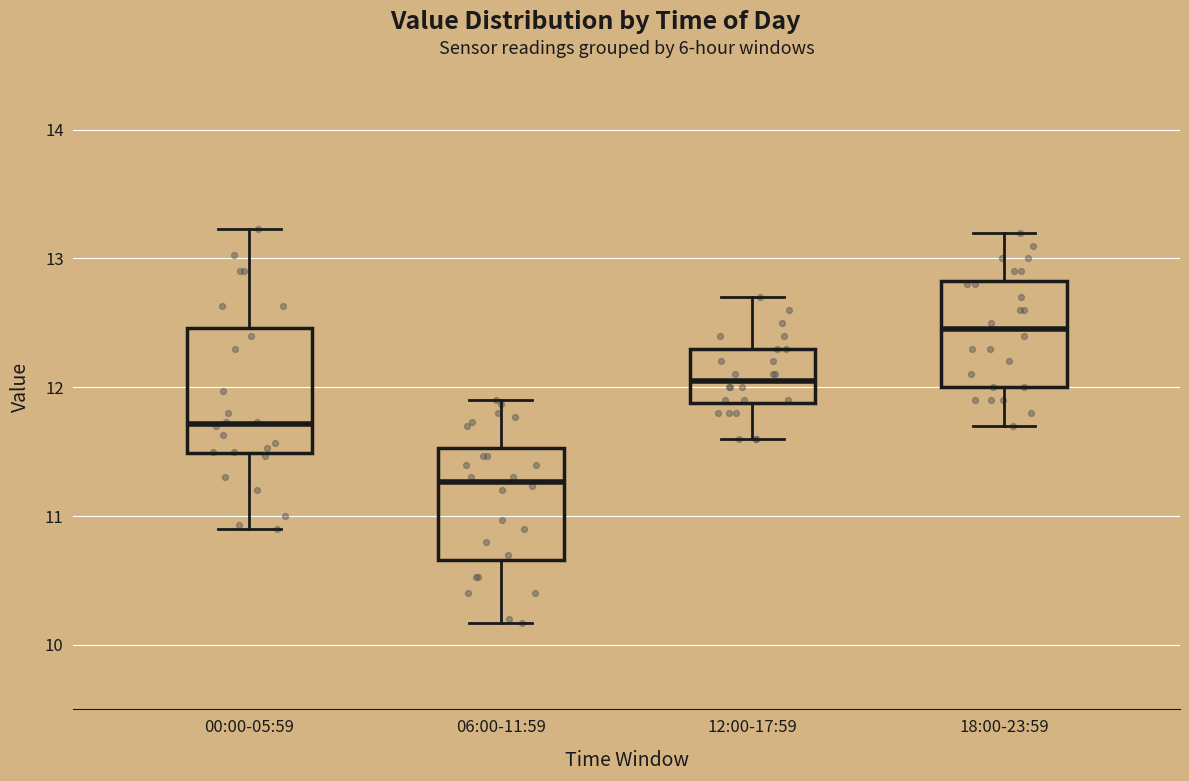

Where does the median line of the box for 18:00-23:59 sit on the y-axis? The values are not printed on the chart, so give them approximately, as read against the axis.

12.5